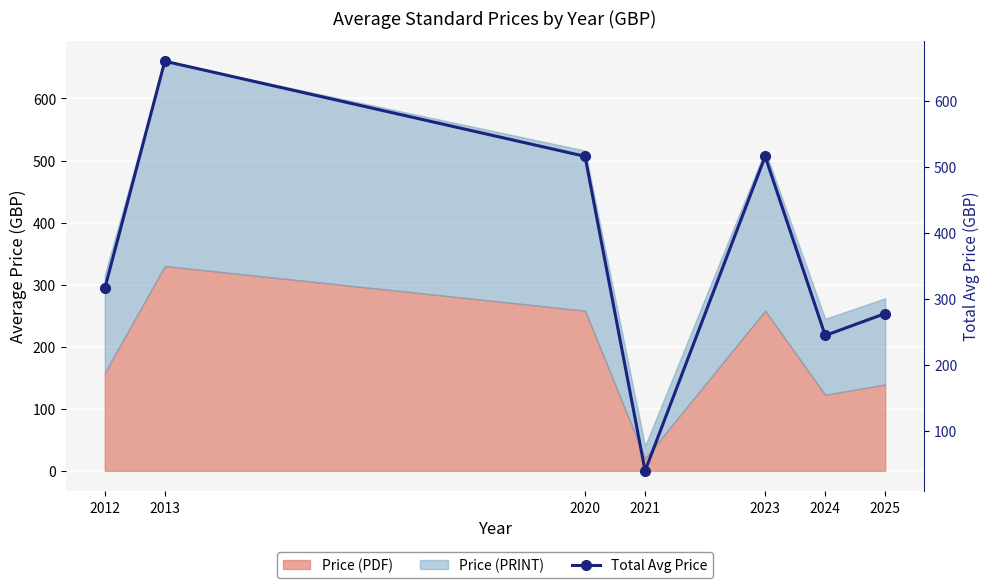

List the labels in order of value, smallest first.

2021, 2024, 2025, 2012, 2020, 2023, 2013